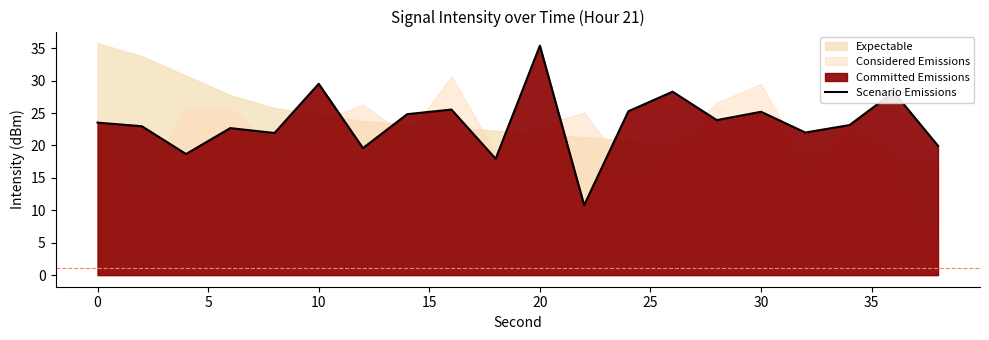

Does the chart have visible grid lines?

No